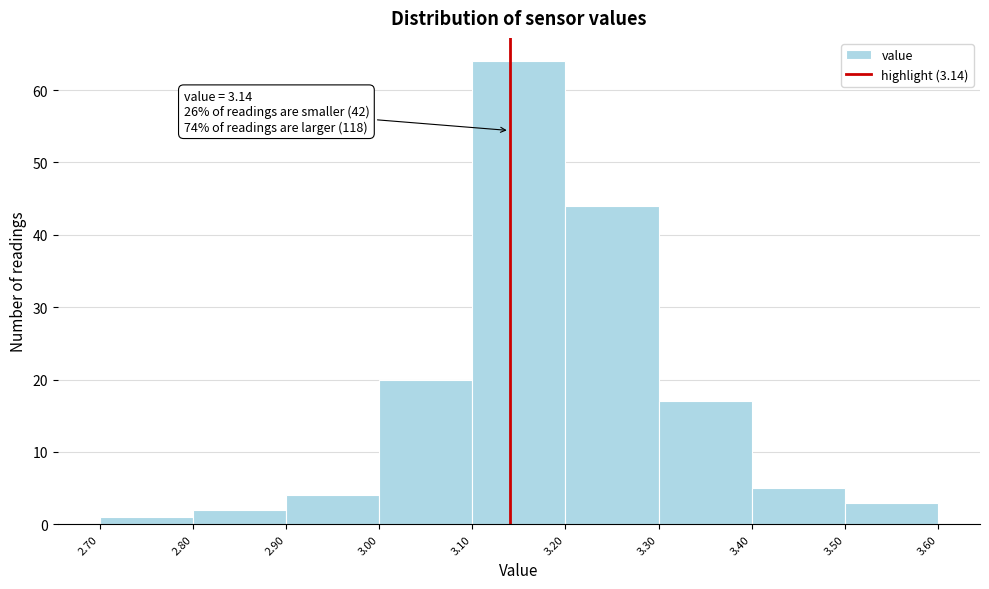

Over which range of the x-axis is the bar tallest?

3.10 to 3.20